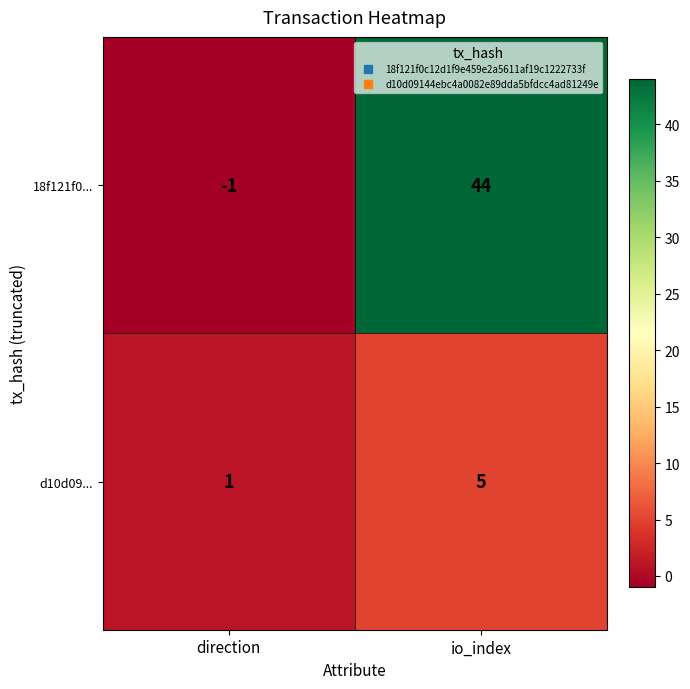

Which label corresponds to the smallest value in the chart?

direction